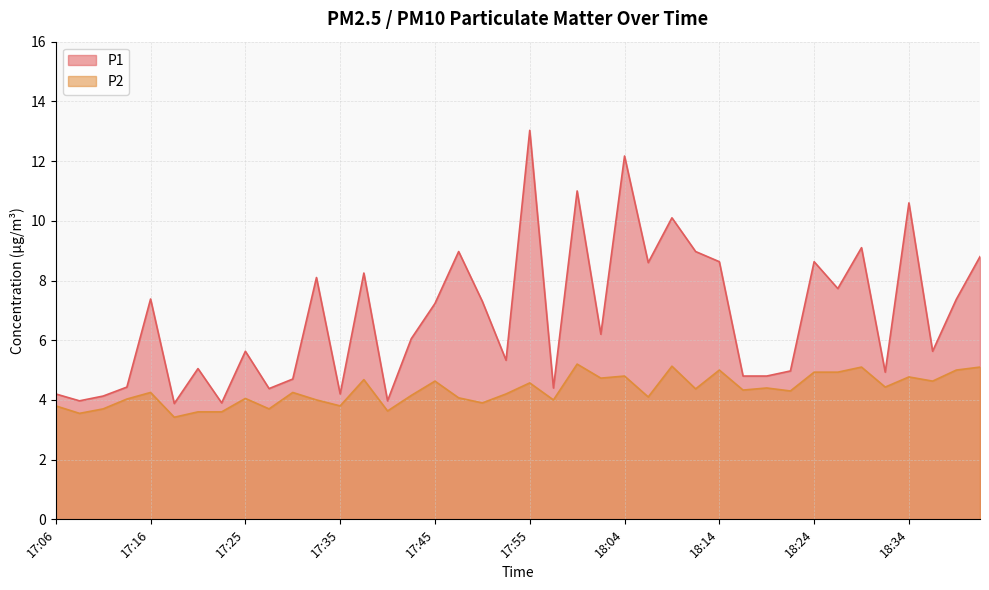

How many data points in P2 are above 4?

28